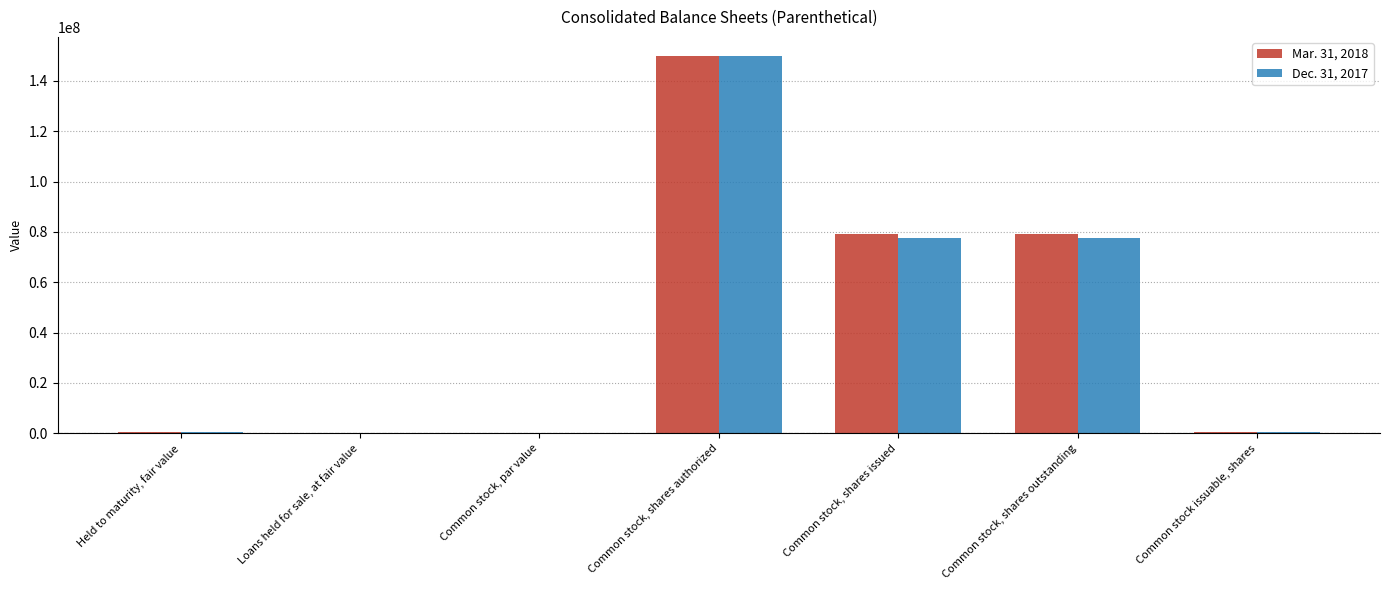

Which series changed the most between Common stock, shares authorized and Common stock, shares issued?

Dec. 31, 2017